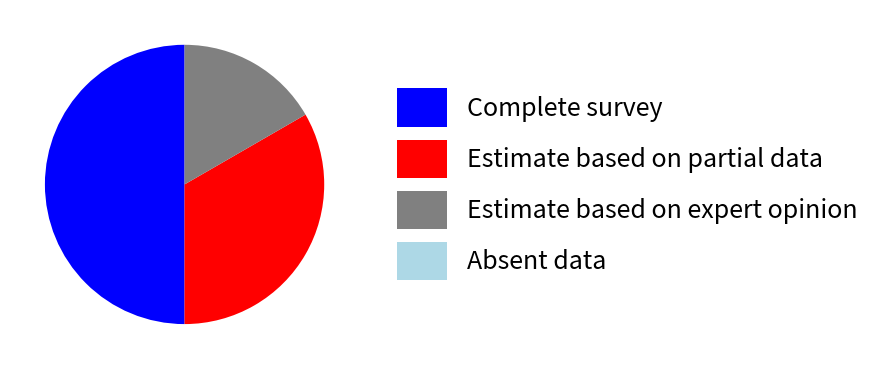

Does Estimate based on expert opinion represent more than half of the total?

No